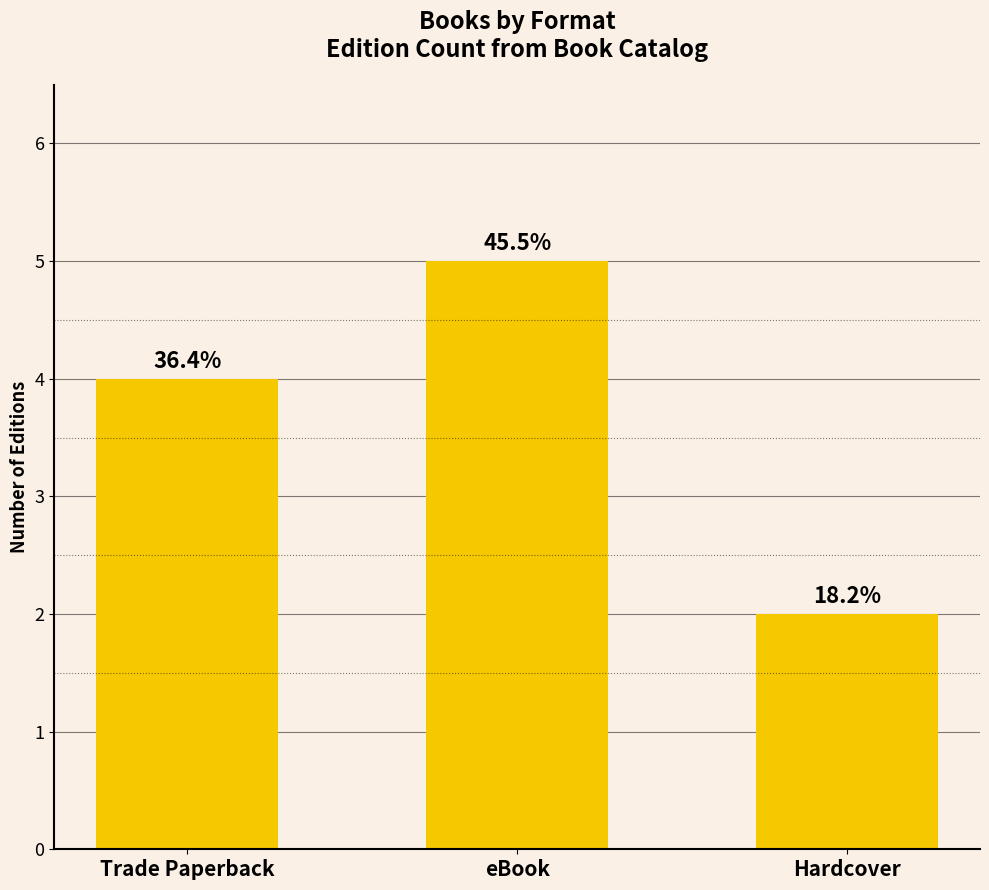

What value does the data have at Hardcover?

2